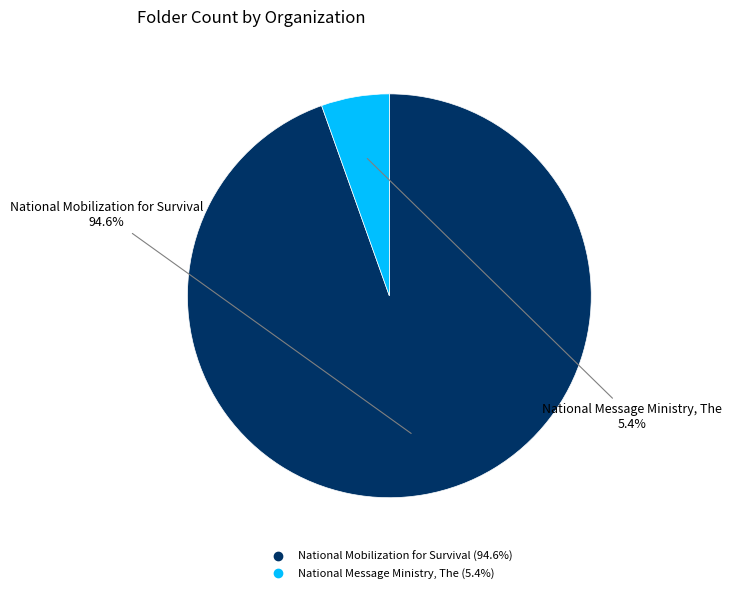

What percentage do National Mobilization for Survival and National Message Ministry, The together represent?

100.0%